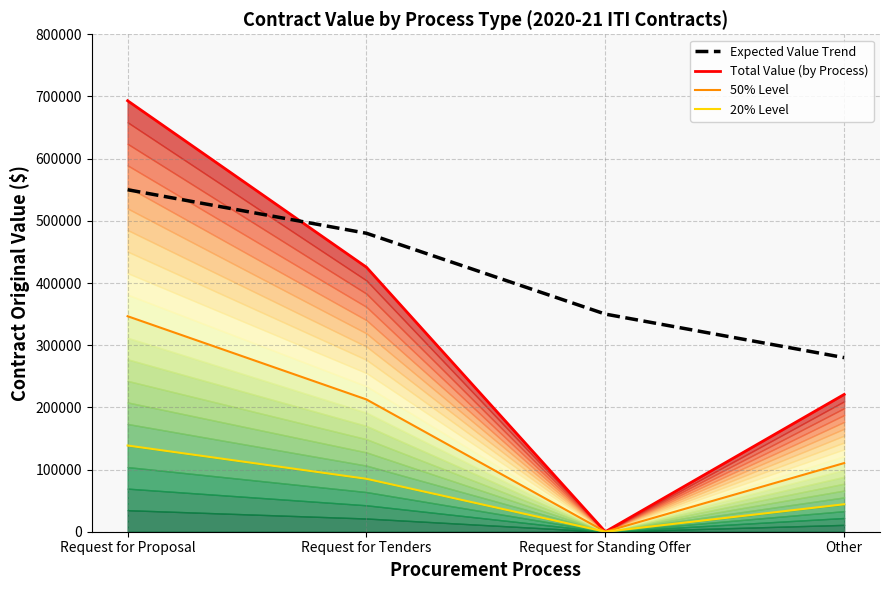

At which category is the sum across all series the highest?

Request for Proposal